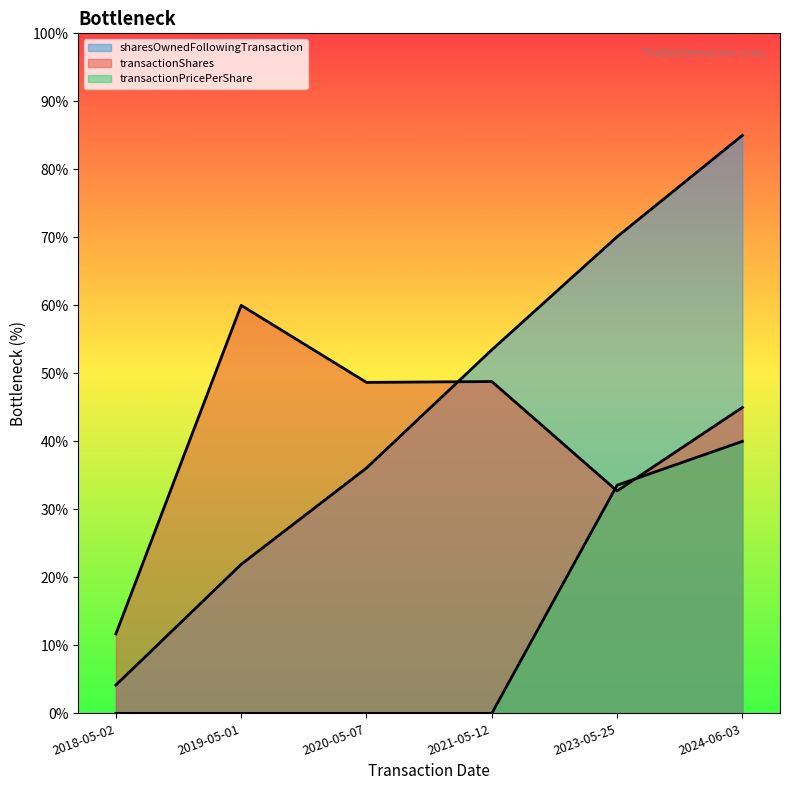

Which category has the lowest value in the transactionShares series?

2018-05-02